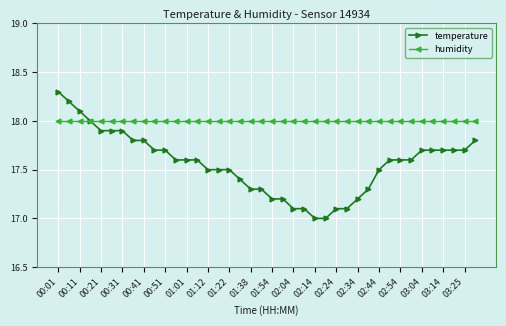

What are all the series names shown in the legend?

temperature, humidity